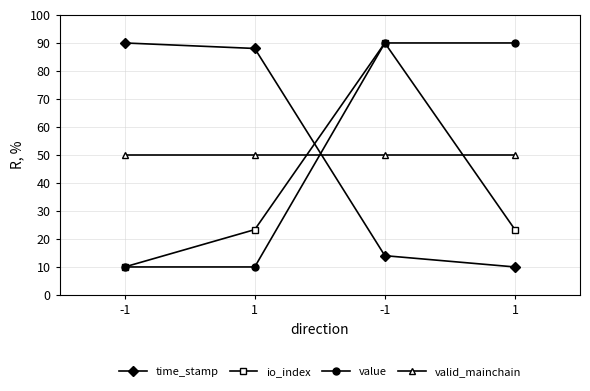

Which series has the largest total across all categories?

time_stamp